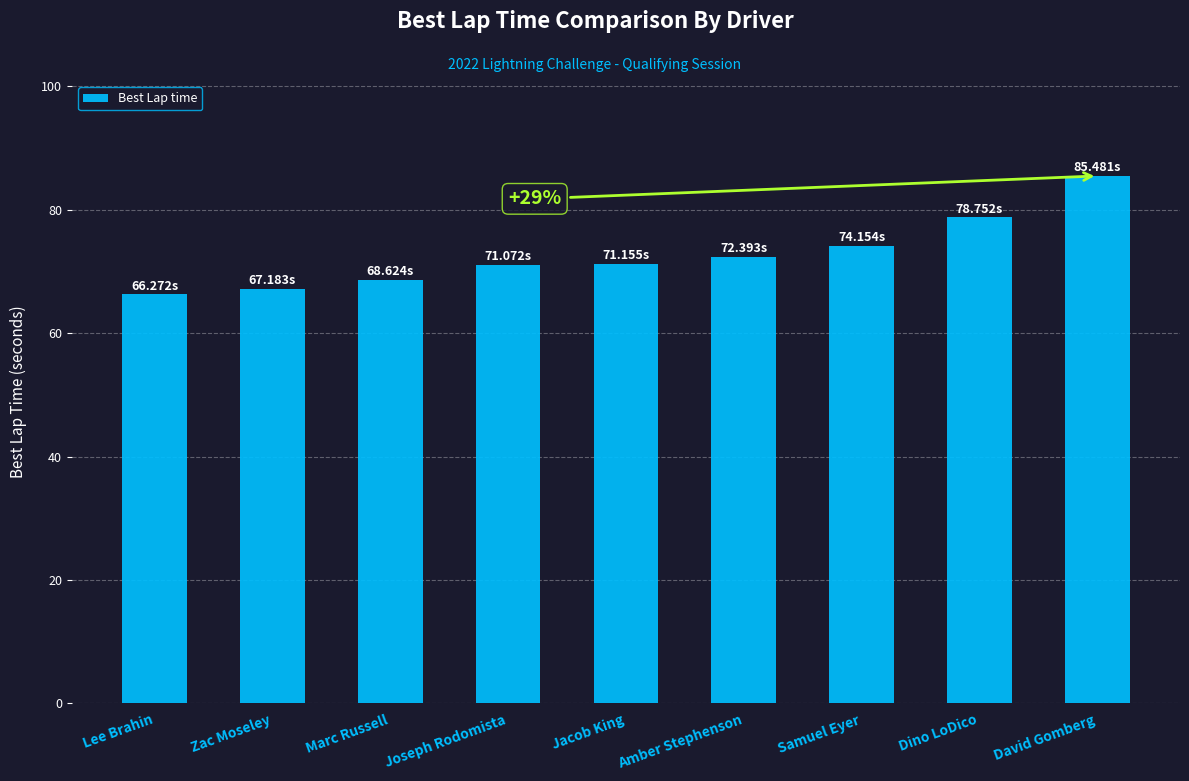

What is the label of the 7th bar from the left?

Samuel Eyer